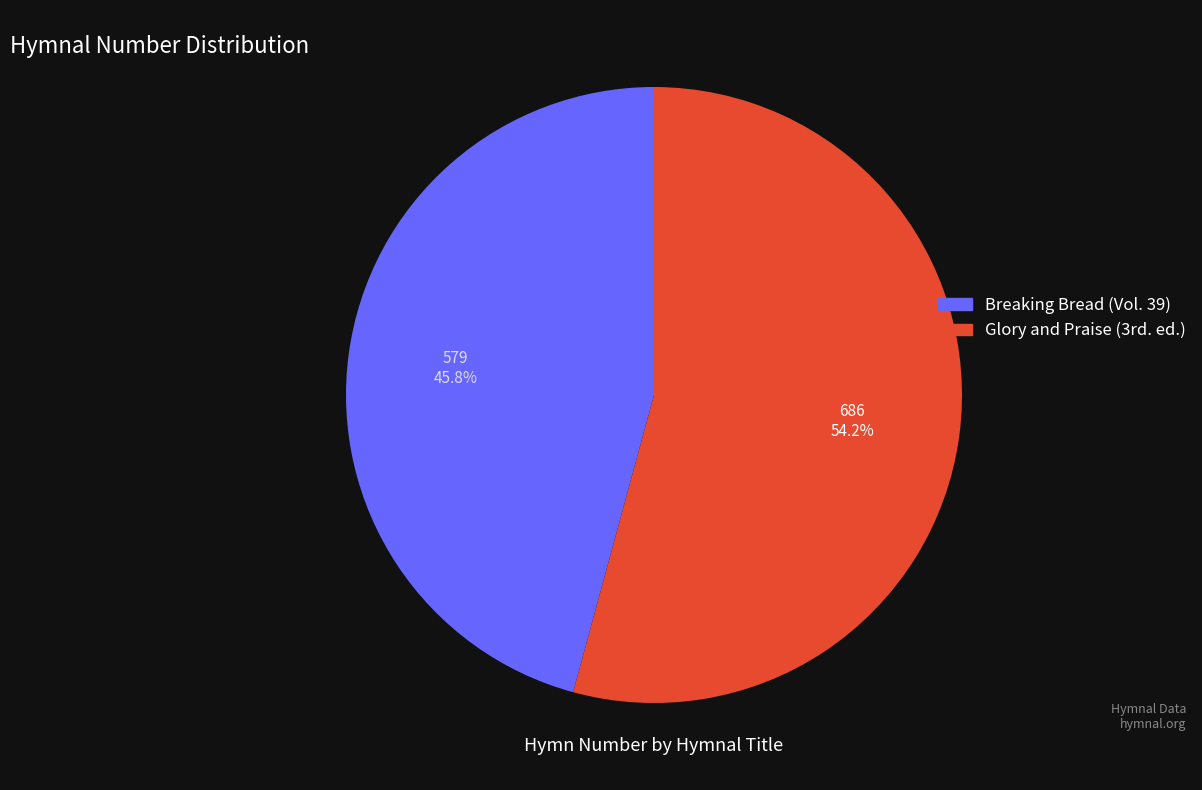

Is Breaking Bread (Vol. 39) the majority of the pie?

No